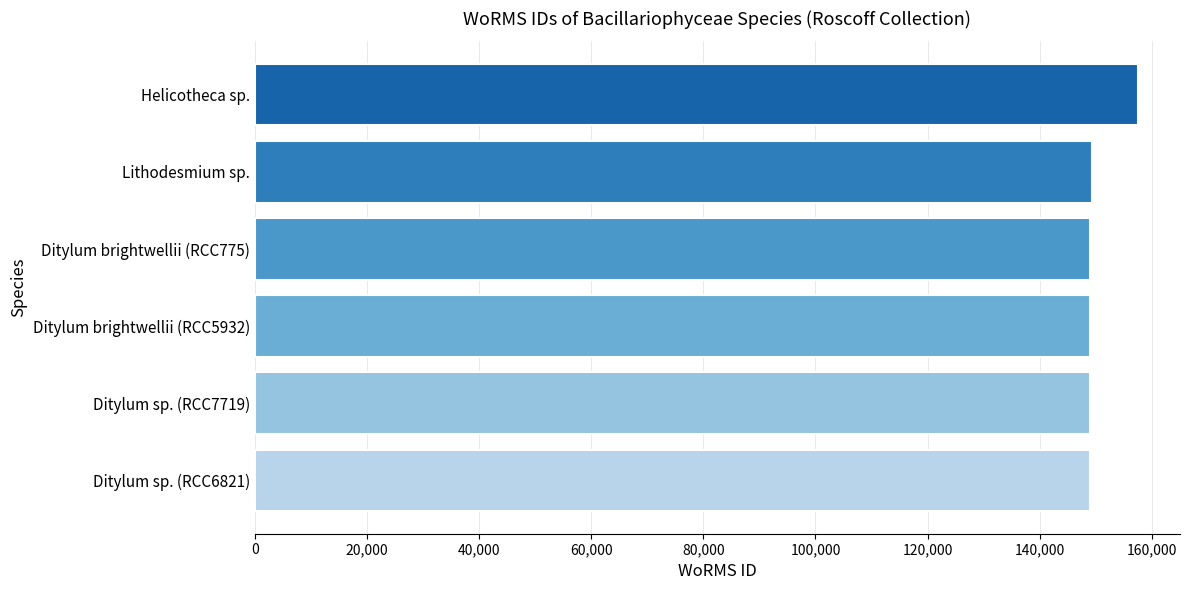

What is the sum of the values at Ditylum brightwellii (RCC775) and Ditylum sp. (RCC6821)?

298045